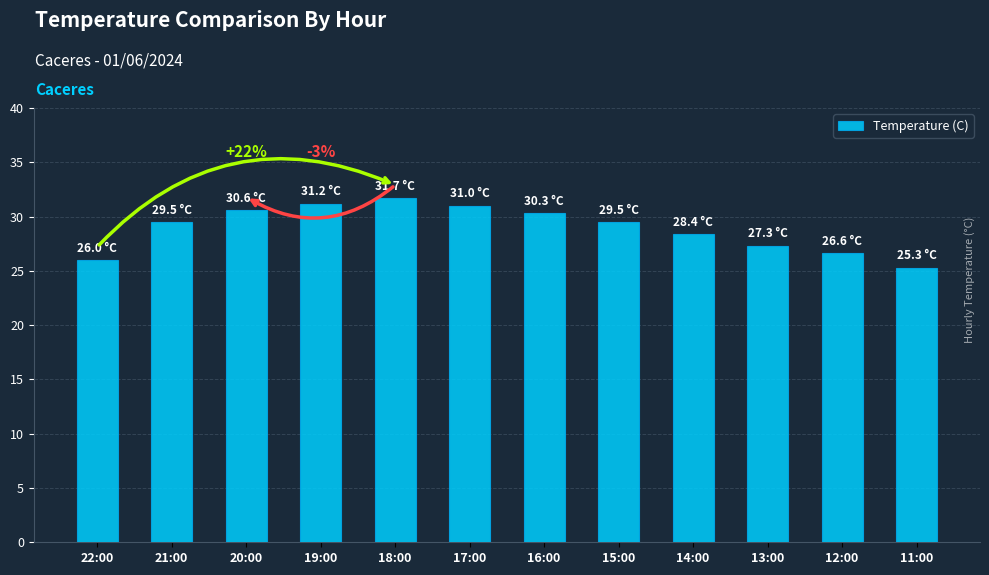

Which has a higher value, 22:00 or 11:00?

22:00